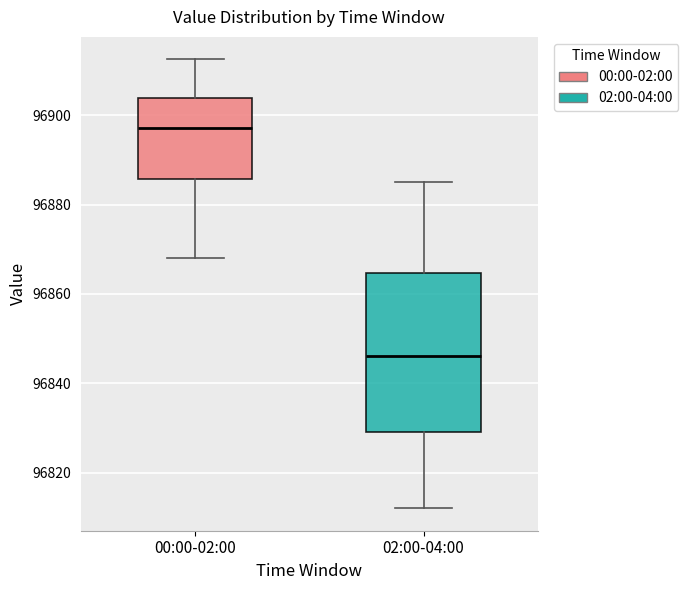

Which box's median line is the highest?

00:00-02:00